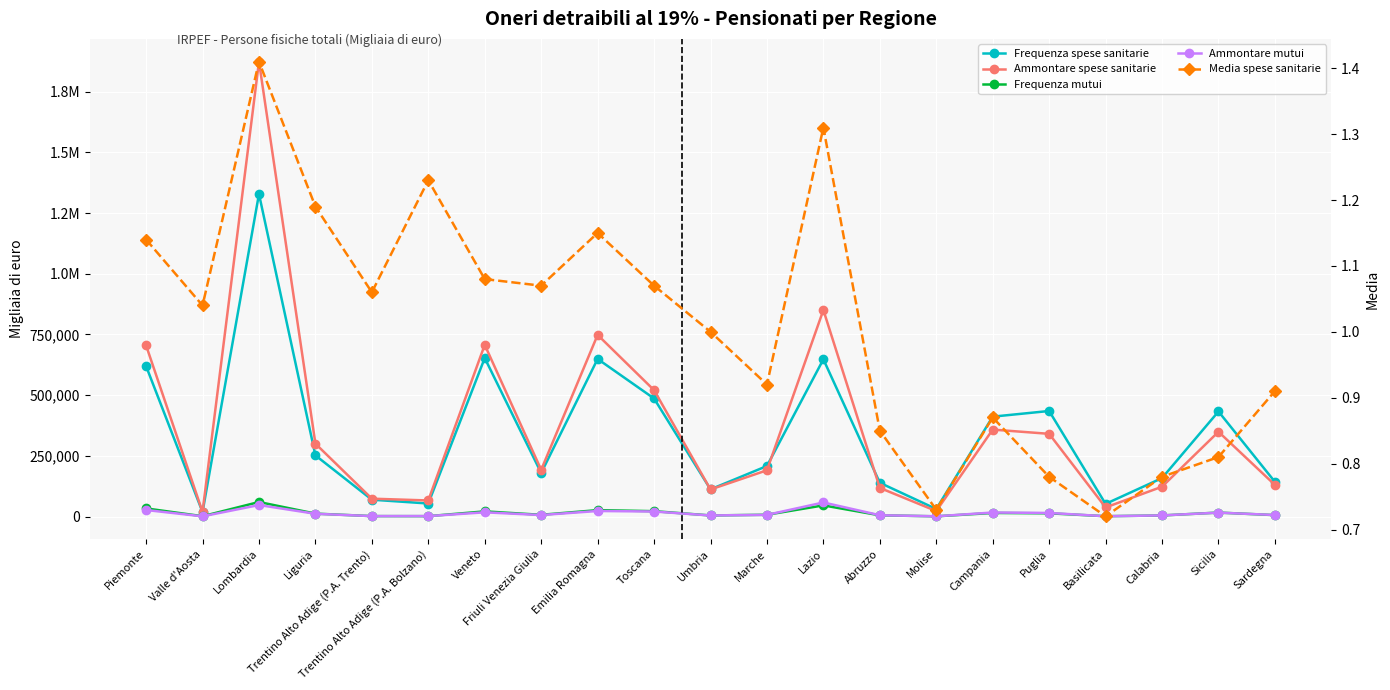

What is the total value across all series at Lazio?

1601553.3